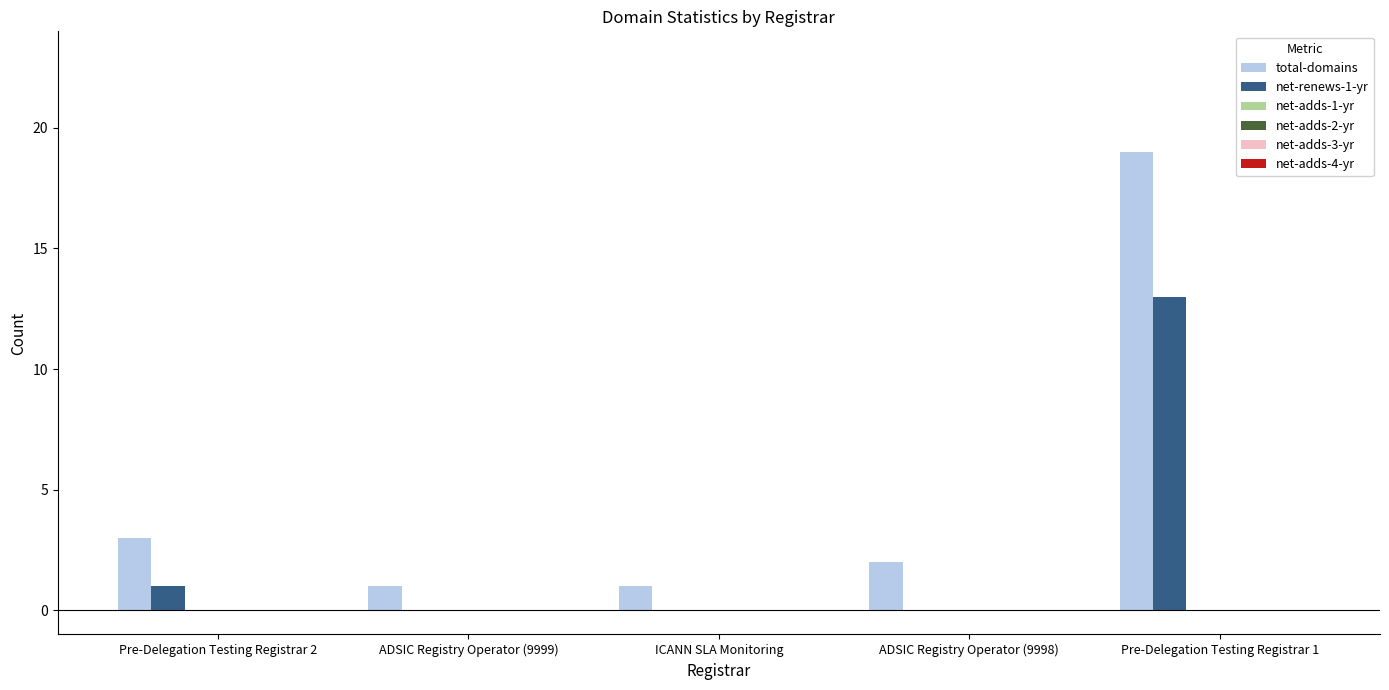

What is the maximum value shown in the chart?

19